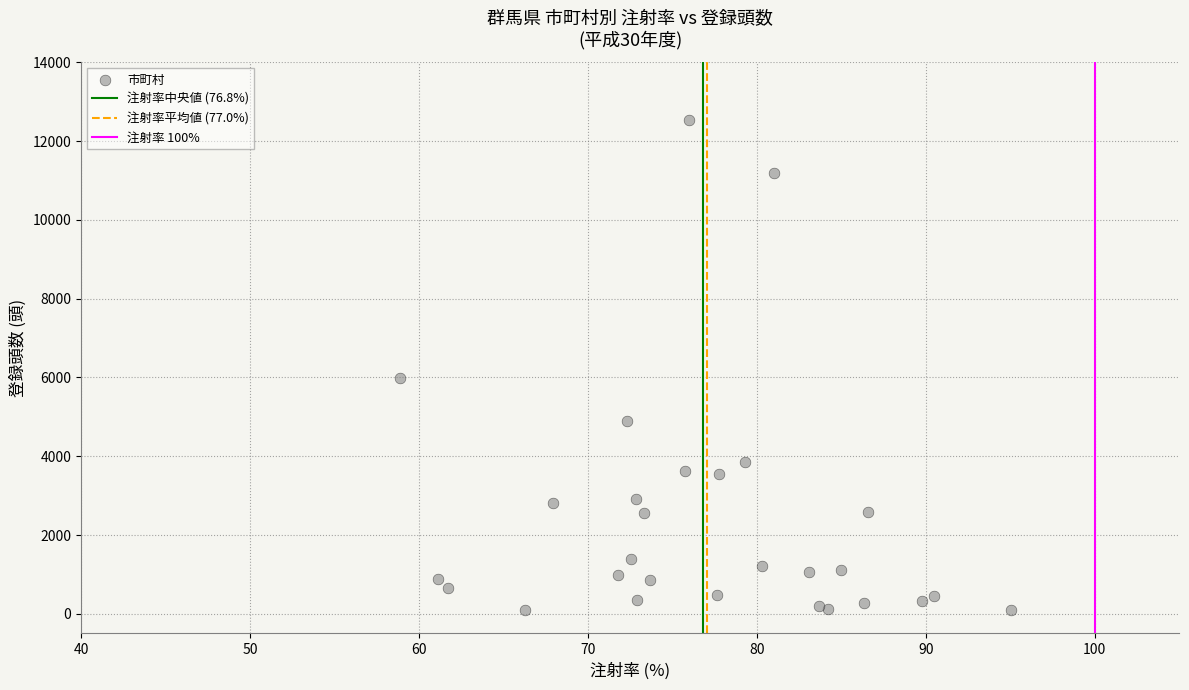

What Y value in the scatter plot is closest to 6305?

5986